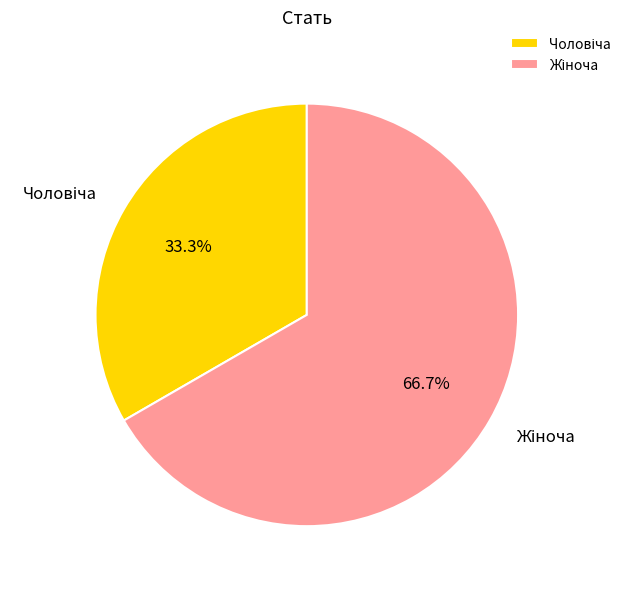

How many segments does this pie chart have?

2